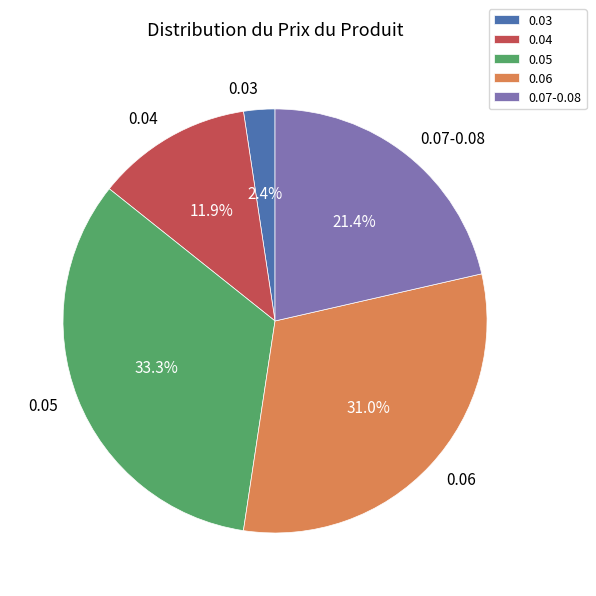

Which category has the biggest portion of the pie?

0.05